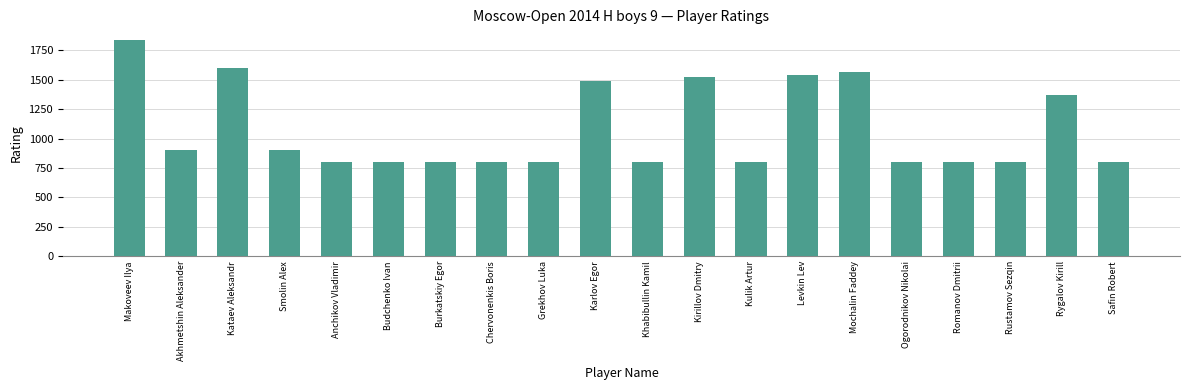

Read the value at Rustamov Sezqin.

800